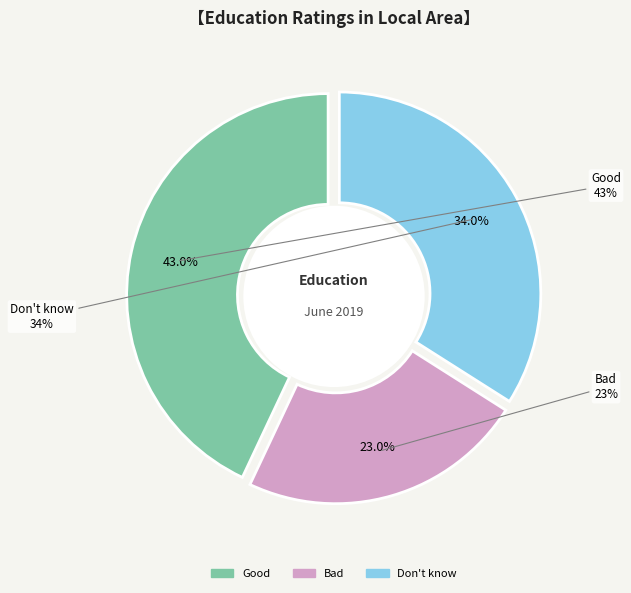

Is there any slice that represents more than half of the pie?

No